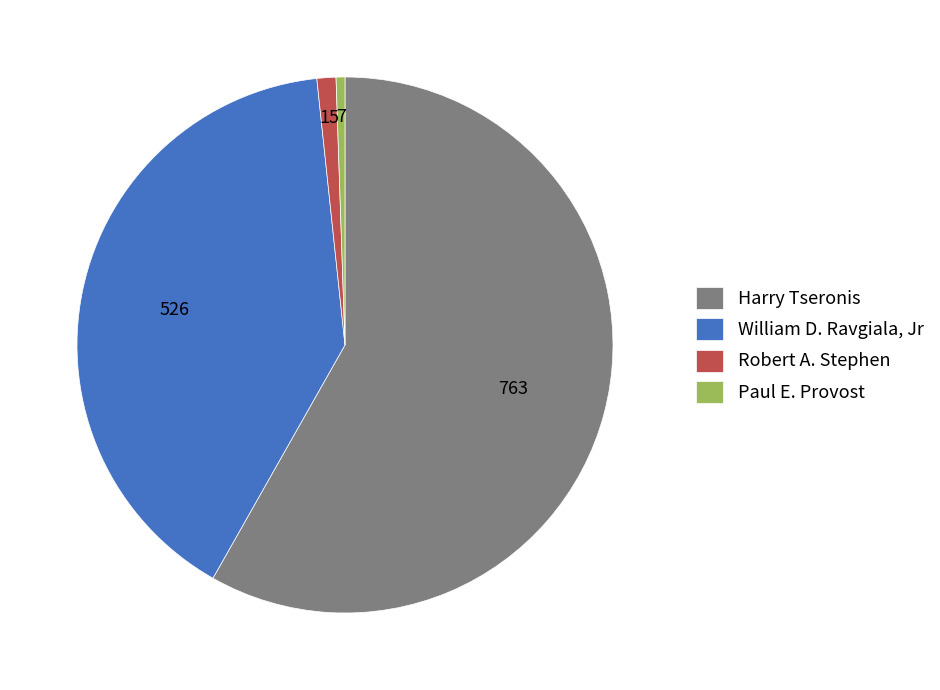

What is the largest slice in the pie chart?

Harry Tseronis